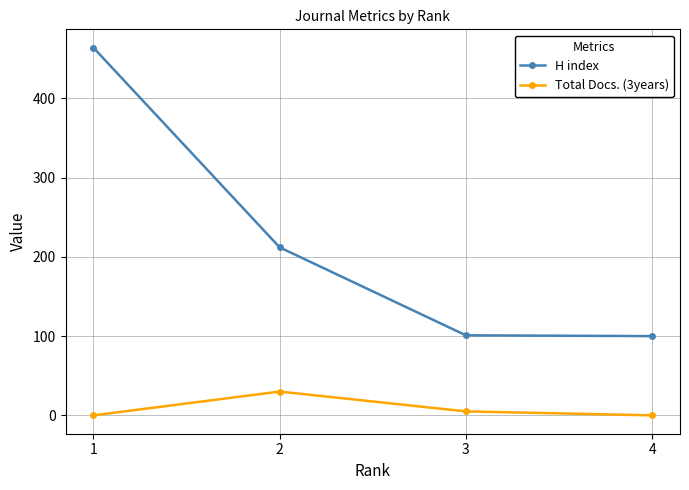

At which category is the sum across all series the highest?

1